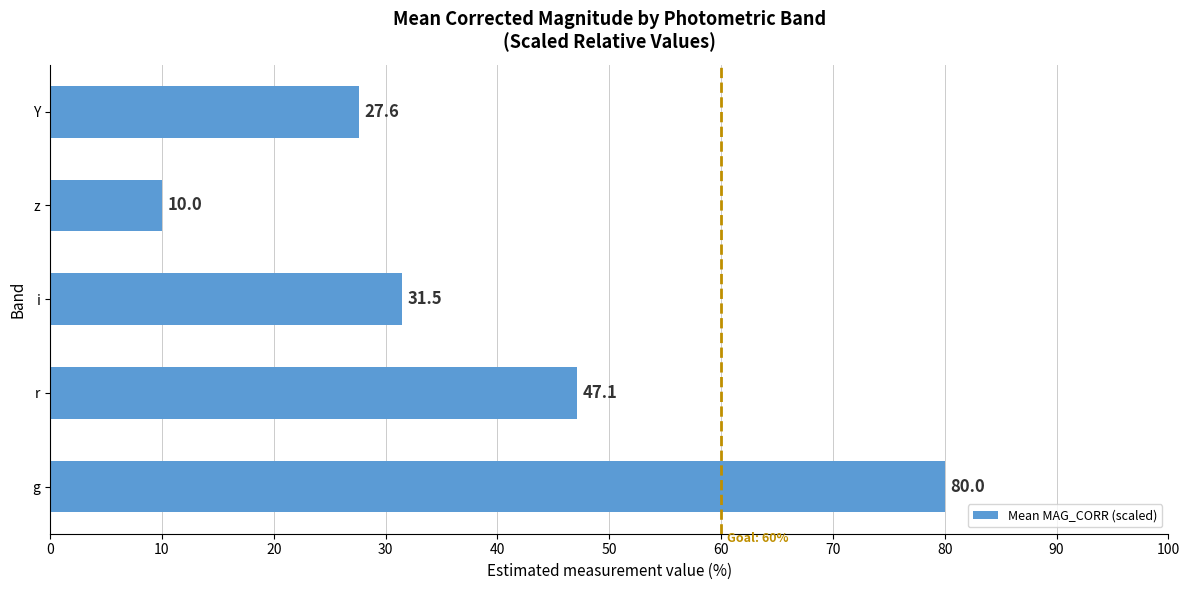

Which label corresponds to the smallest value in the chart?

z